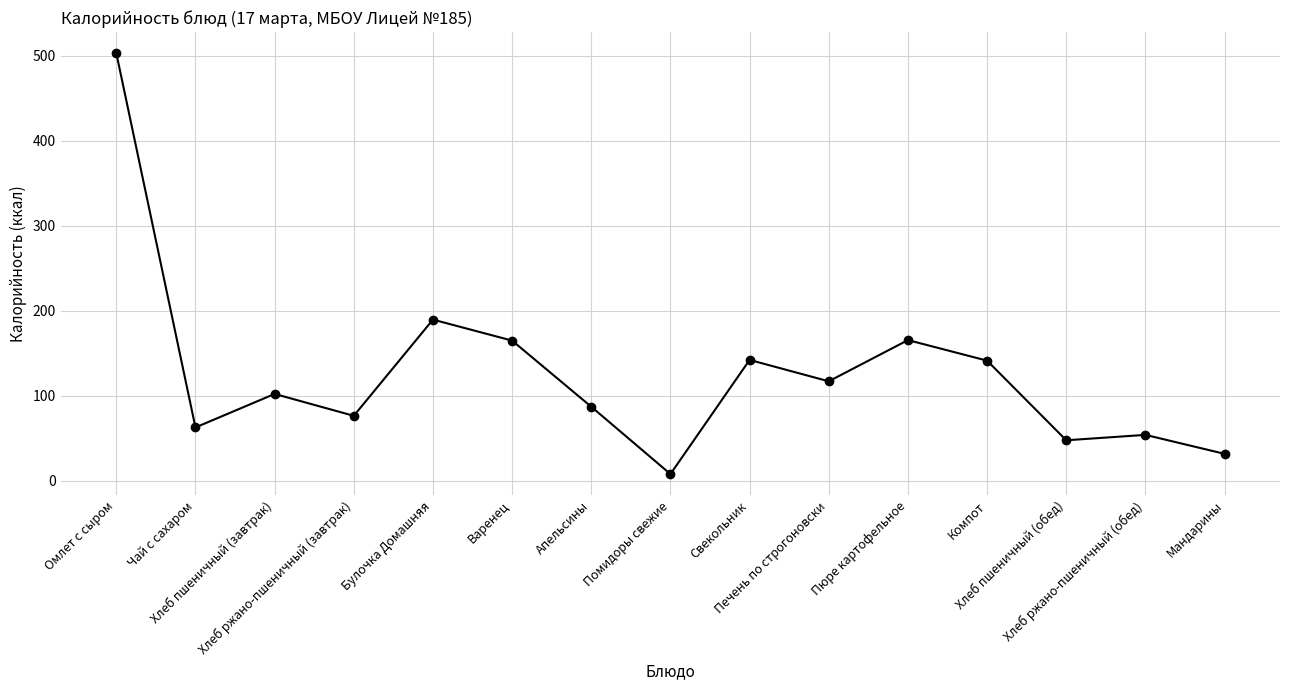

What is the difference between the second highest and minimum values?

181.9